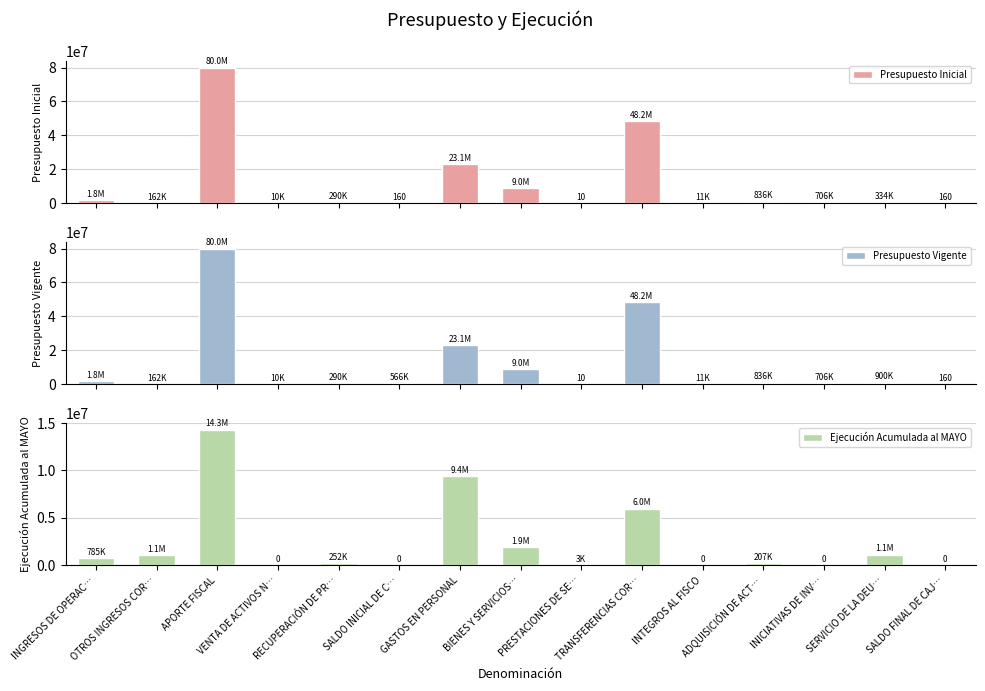

How many values in the Presupuesto Vigente series exceed 705550?

7